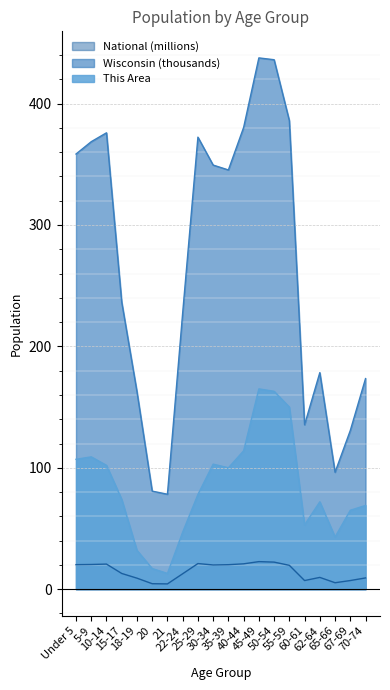

Which series has the largest range (max minus min)?

Wisconsin (thousands)